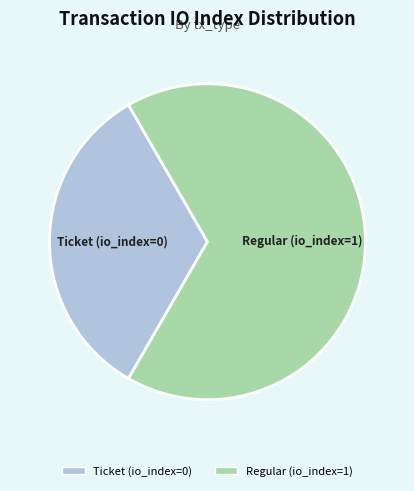

Which category has the smallest portion of the pie?

Ticket (io_index=0)